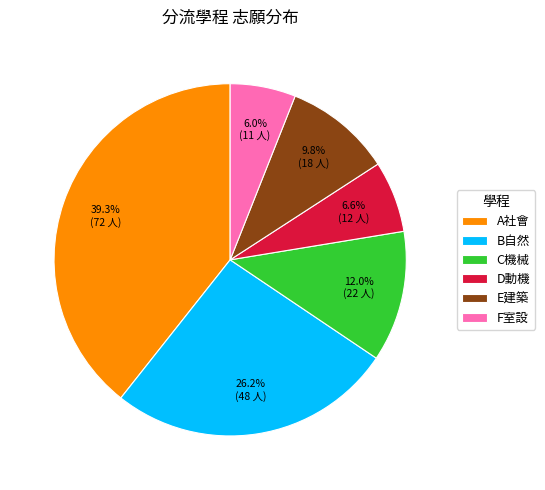

Rank the categories by value from highest to lowest.

A社會, B自然, C機械, E建築, D動機, F室設